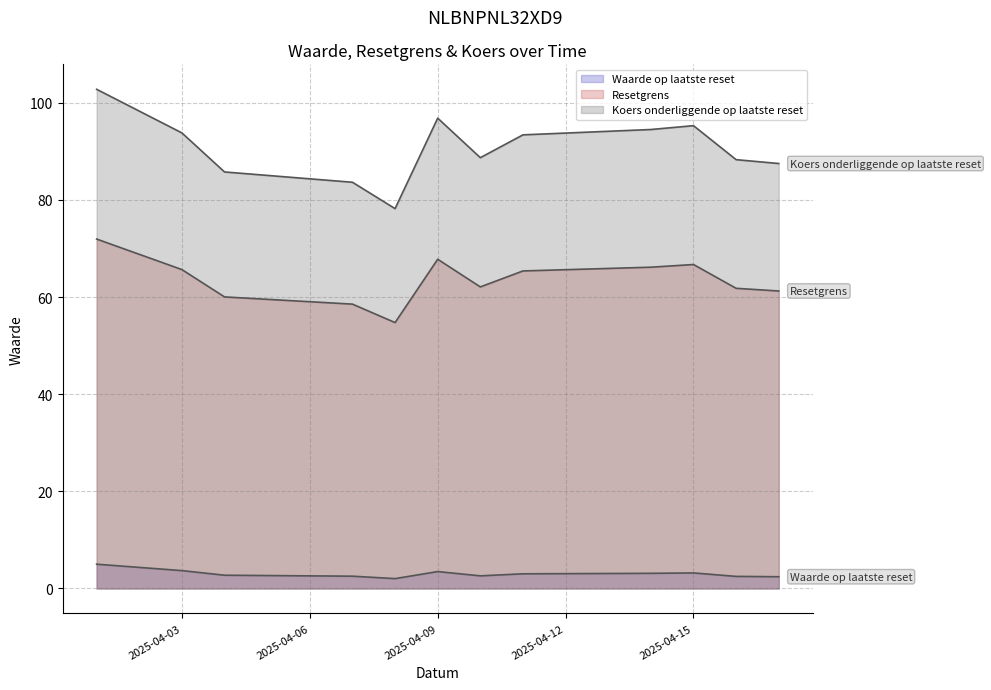

True or false: Waarde op laatste reset has more than 1 points higher than both neighbors.

True